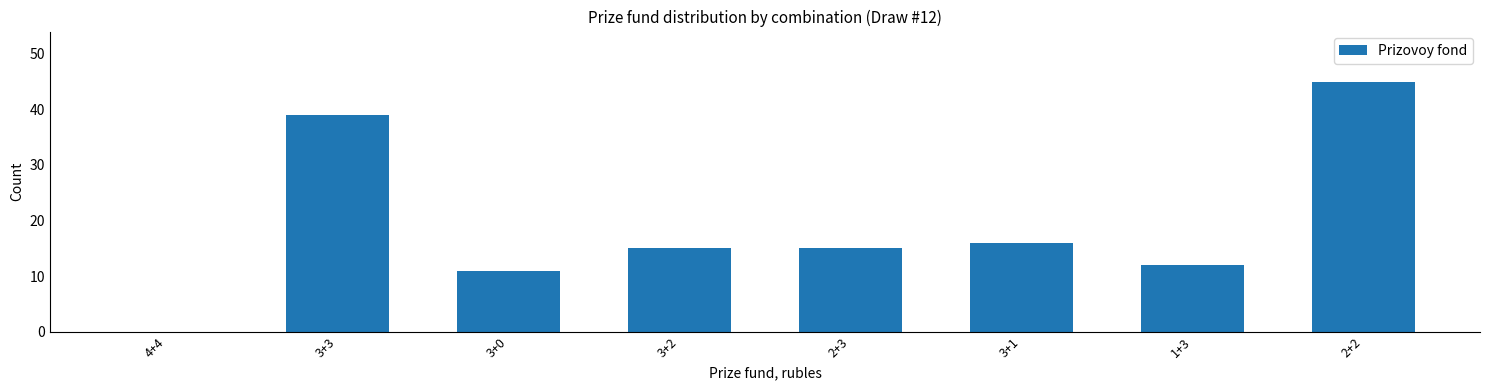

Reading left to right, list all the values displayed in this chart.

4+4=0	3+3=39	3+0=11	3+2=15	2+3=15	3+1=16	1+3=12	2+2=45